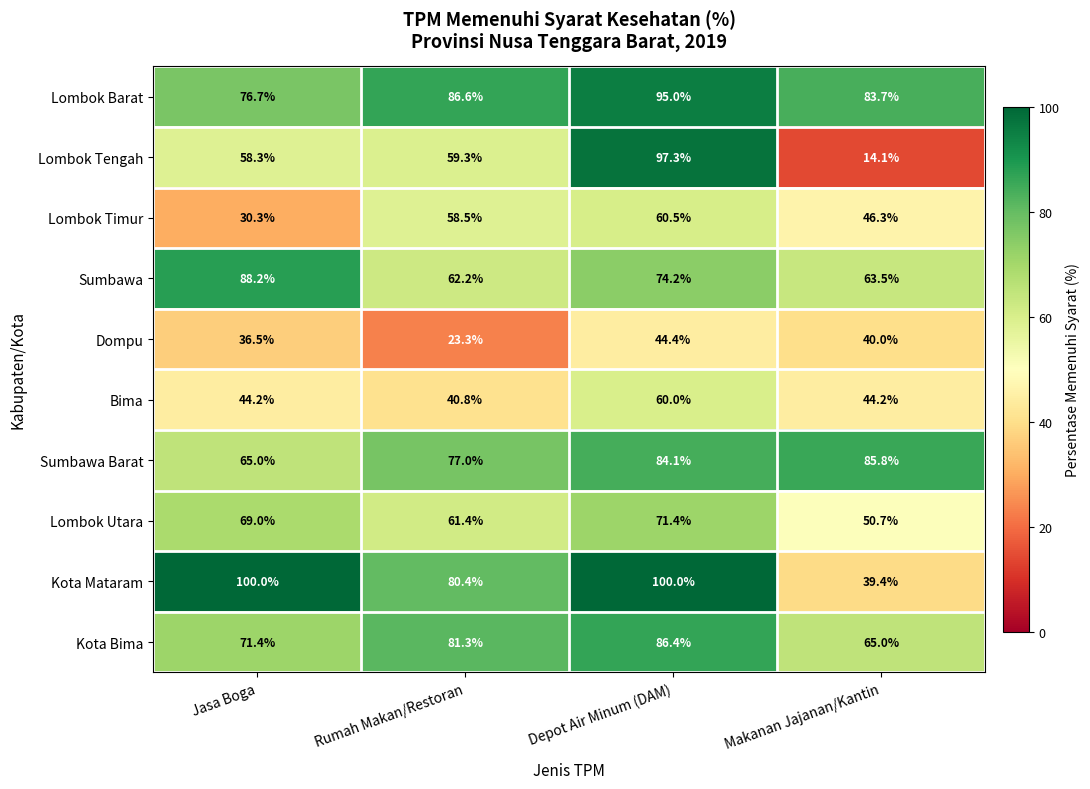

Which series changed the most between Jasa Boga and Depot Air Minum (DAM)?

Lombok Tengah